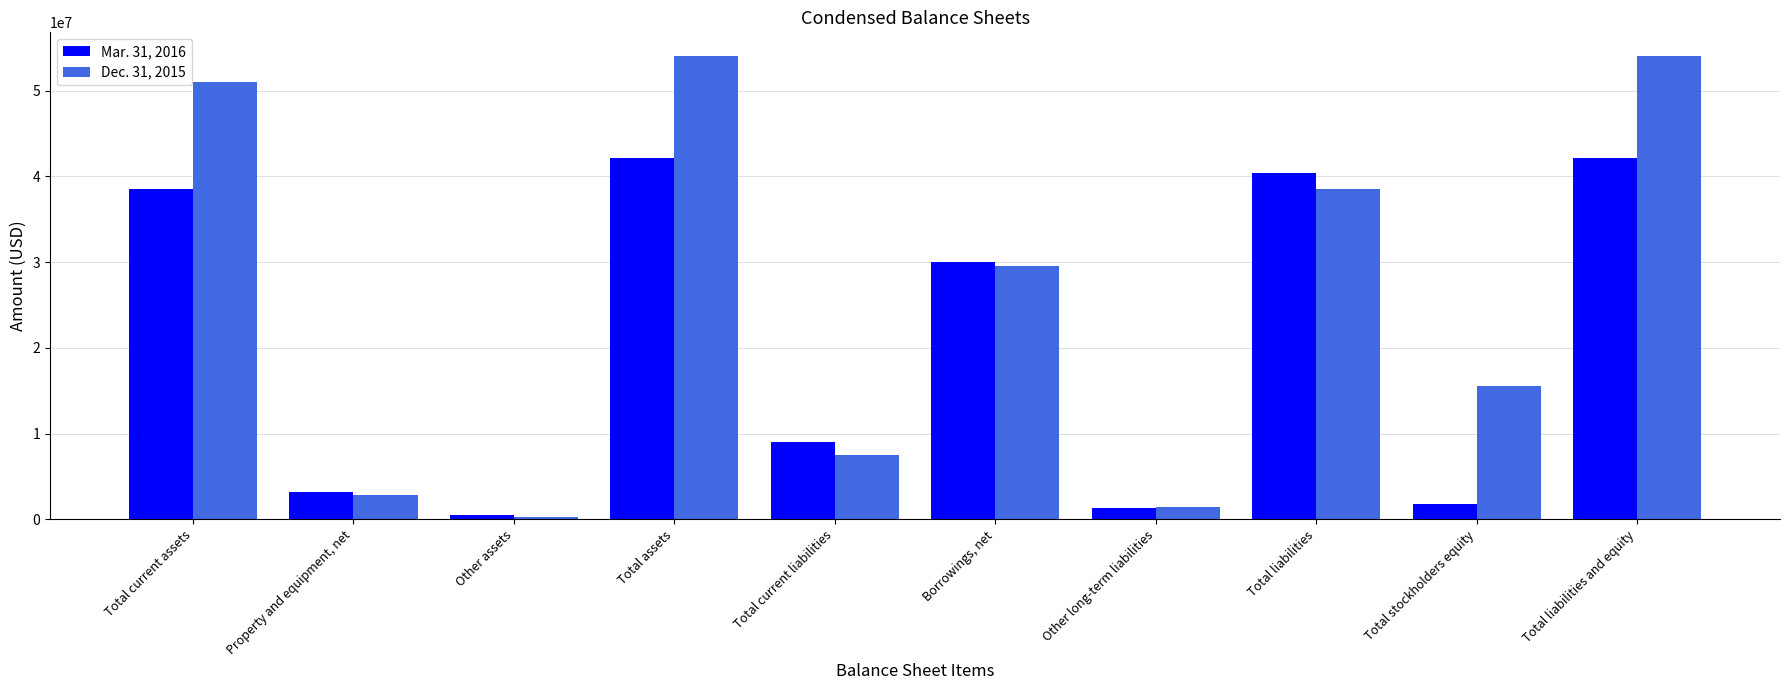

What is the label of the 8th bar from the left?

Total liabilities